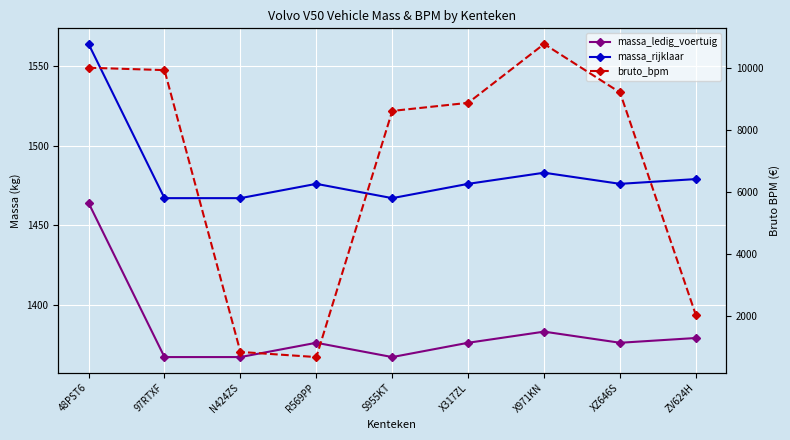

What is the approximate value of bruto_bpm at X317ZL, to the nearest 10?

8860